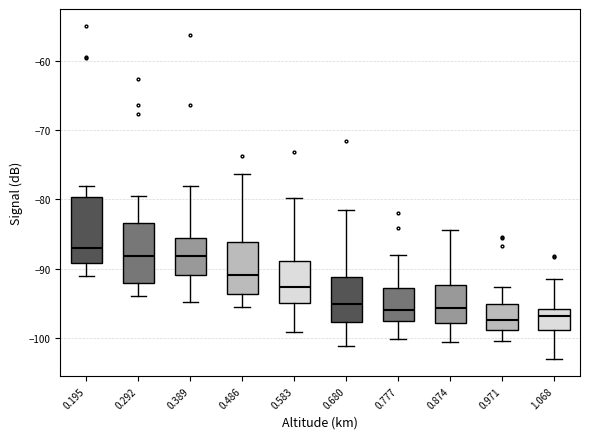

Where does the median line of the box at x = 0.874 sit on the y-axis? The values are not printed on the chart, so give them approximately, as read against the axis.

-96